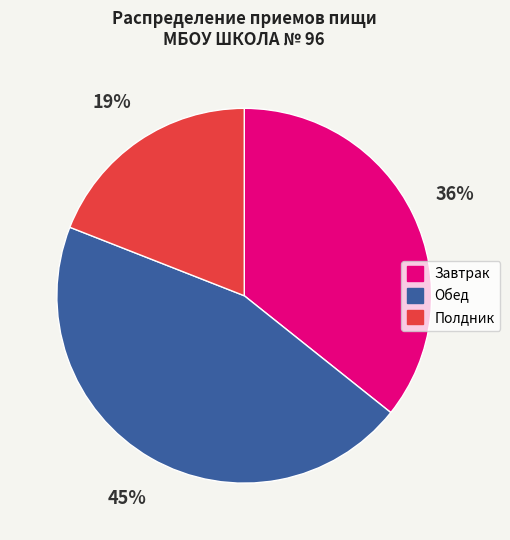

Which has a higher value, Обед or Завтрак?

Обед